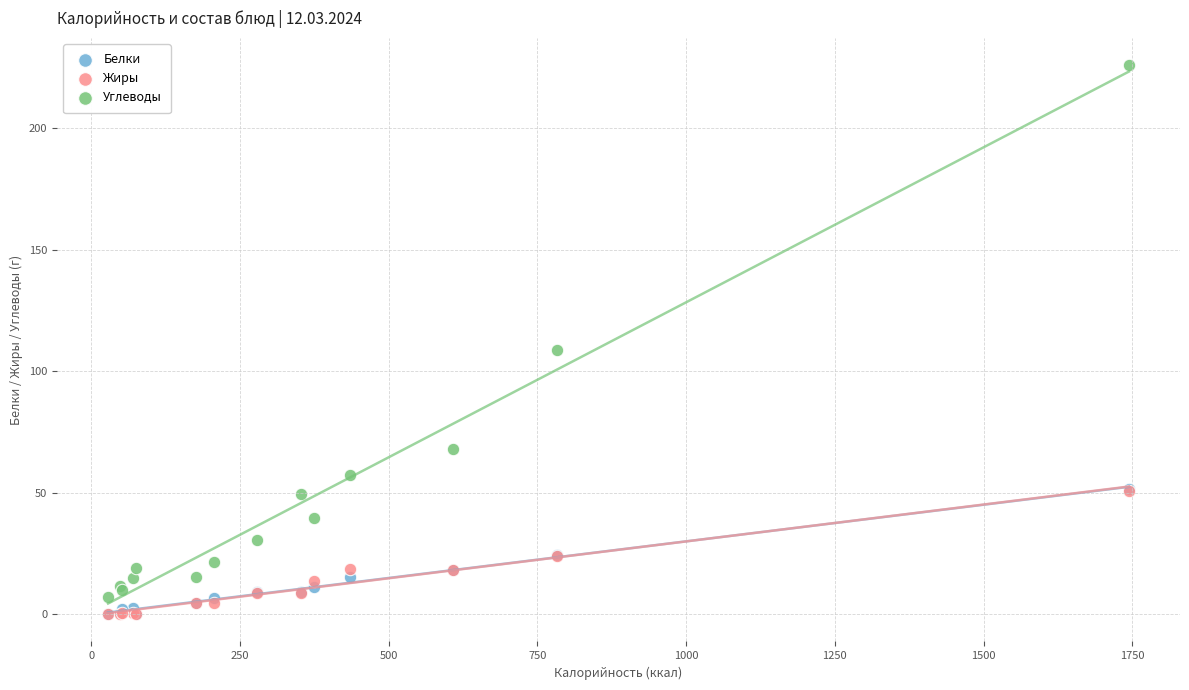

Which series contains the highest Y value?

Углеводы